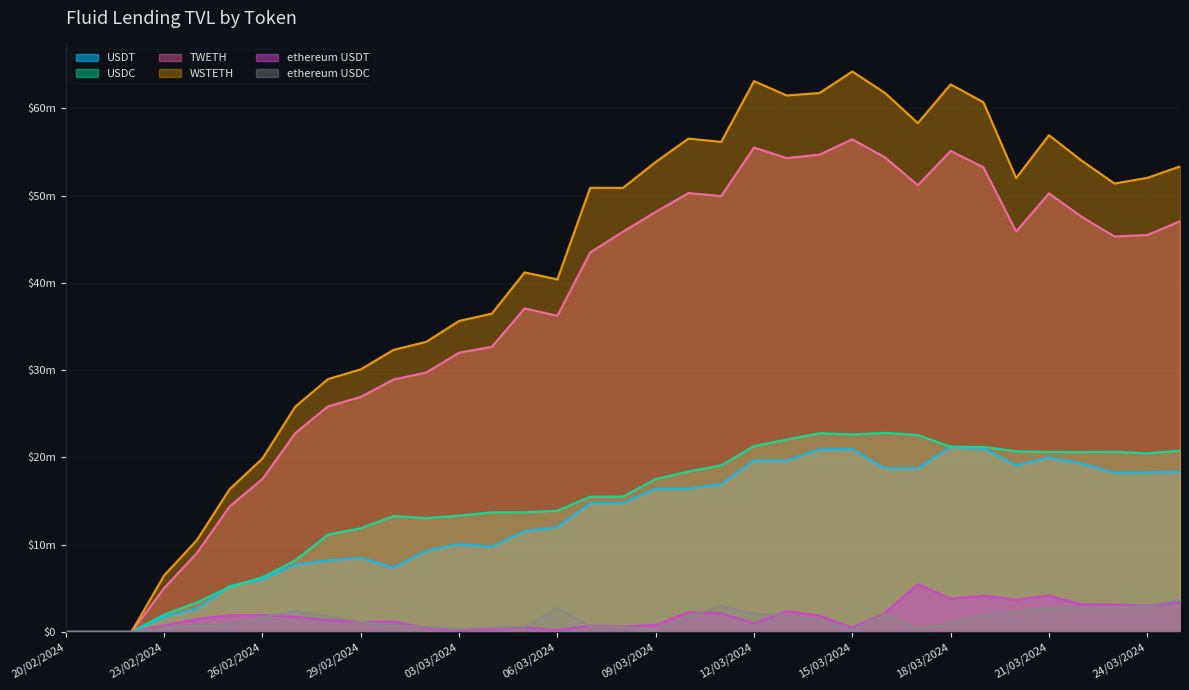

What are all the series names shown in the legend?

USDT, USDC, TWETH, WSTETH, ethereum USDT, ethereum USDC